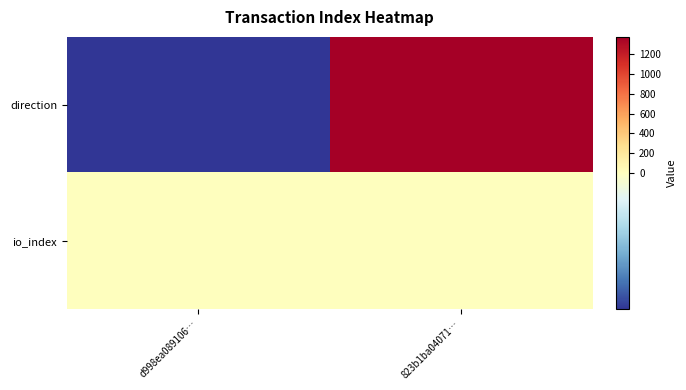

What is the greatest value displayed?

1373